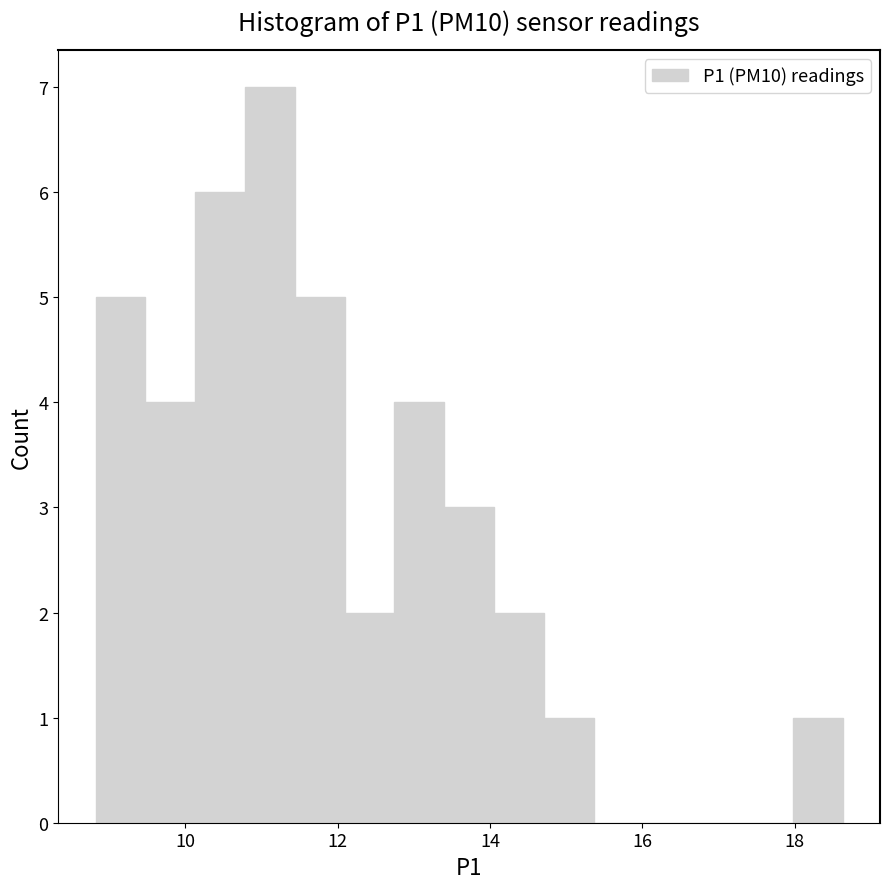

Read against the x-axis, roughly where is the centre of the tallest bar?

11.2